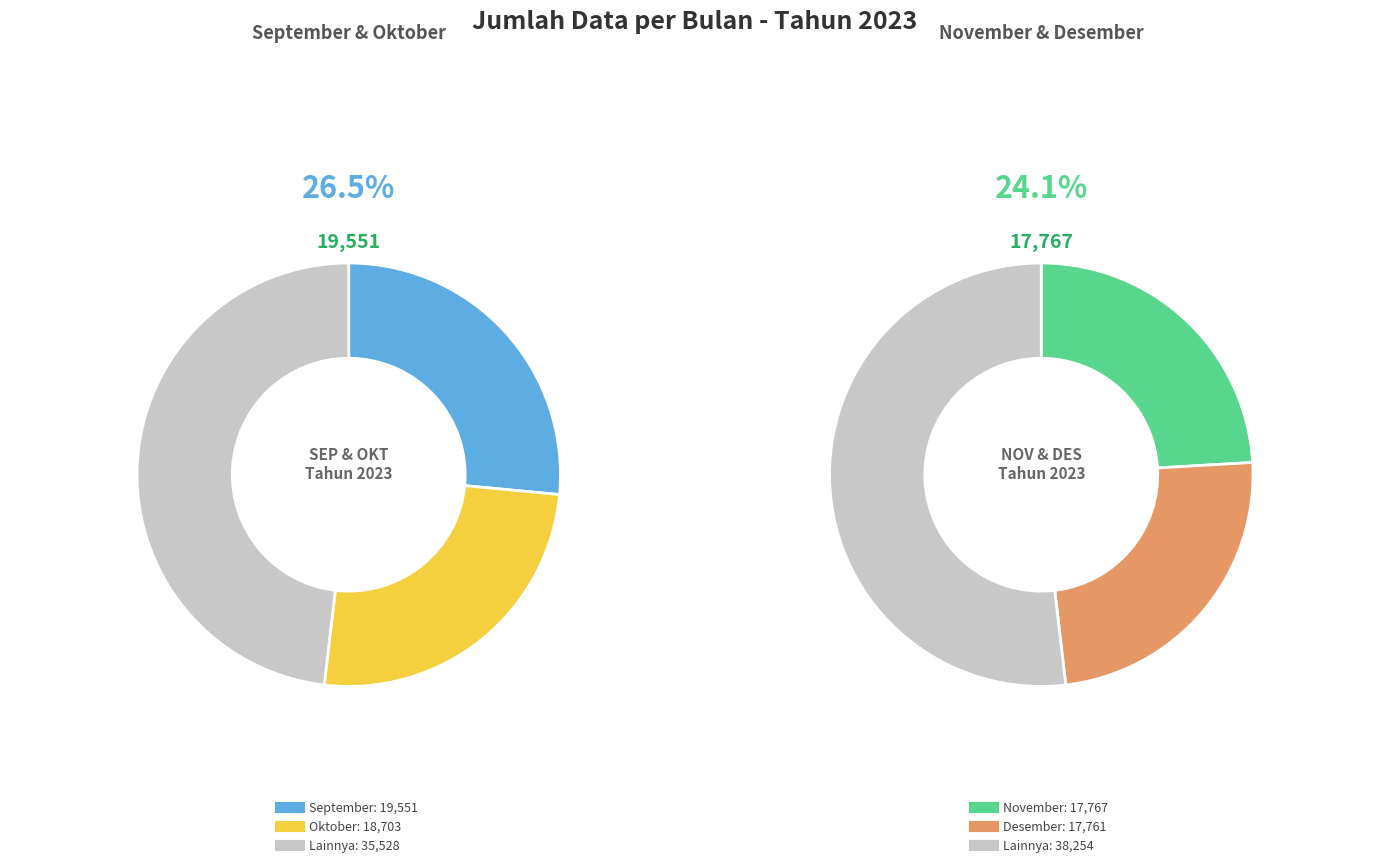

To the nearest percent, what is the difference between the Oktober and Desember slice percentages?

1%